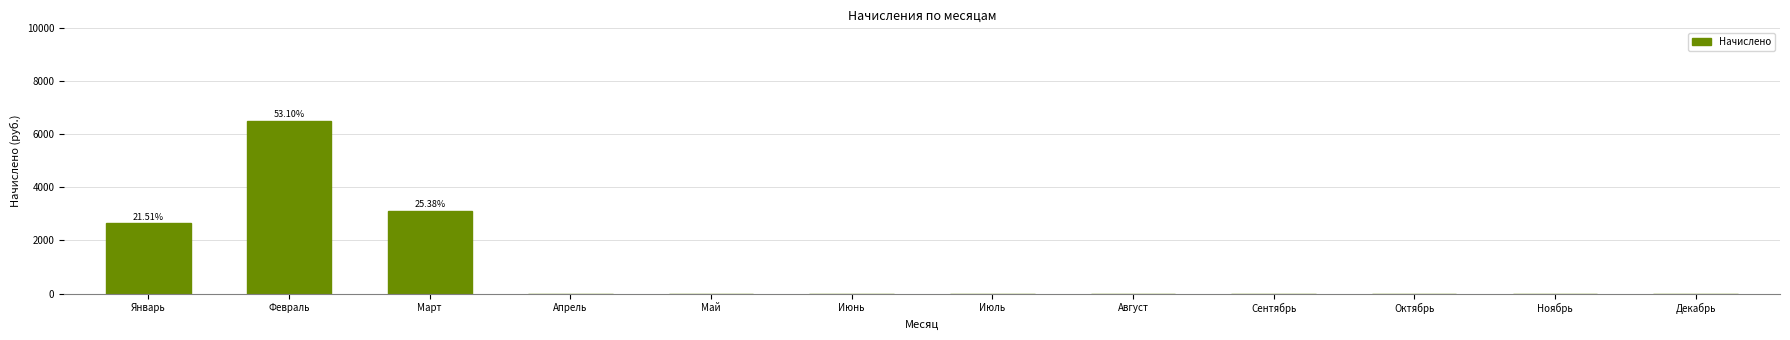

Does the chart contain stacked bars?

No